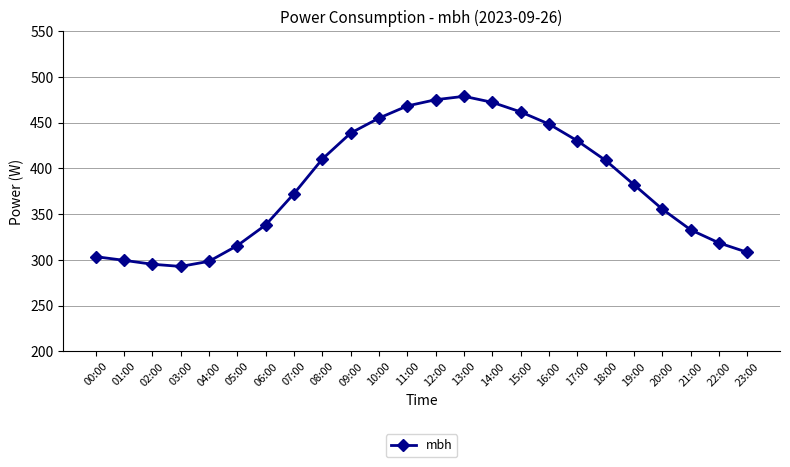

The chart shows a value of 583.8 at 17:00. True or false?

False